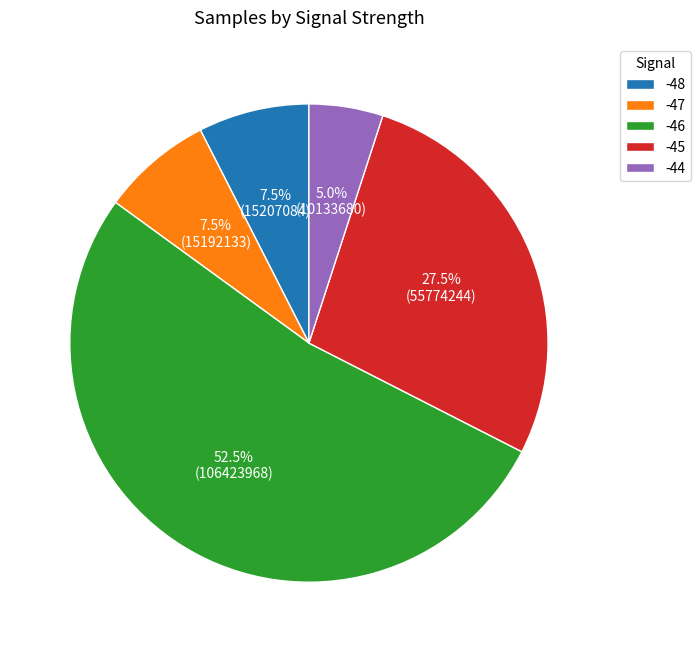

Do -45 and -47 together represent more than half of the pie?

No